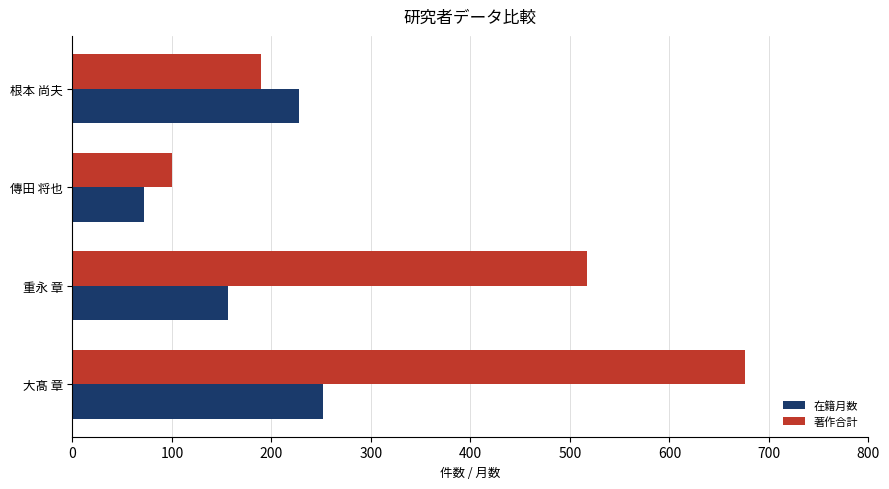

What is the difference between the maximum and second lowest values in the 在籍月数 series?

96